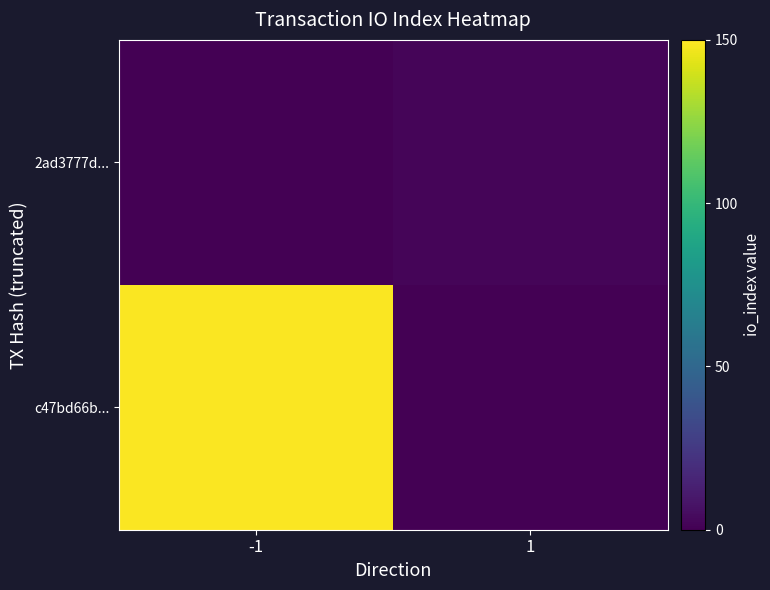

Rank the series by their average value, from lowest to highest.

2ad3777d..., c47bd66b...